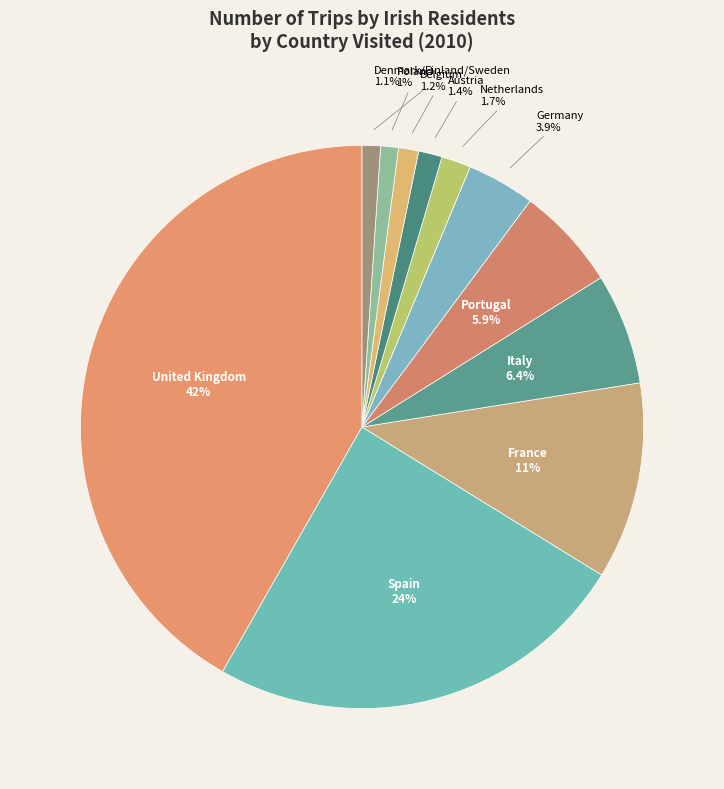

Count the number of slices in the pie.

11